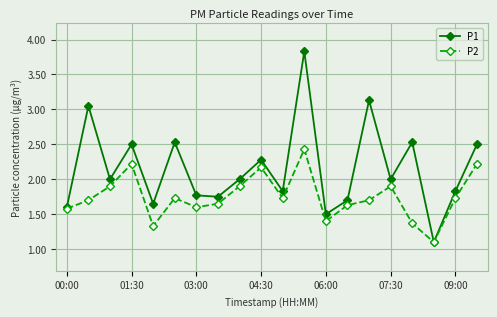

What is the value of the P1 point at the 10th from the left?

2.3